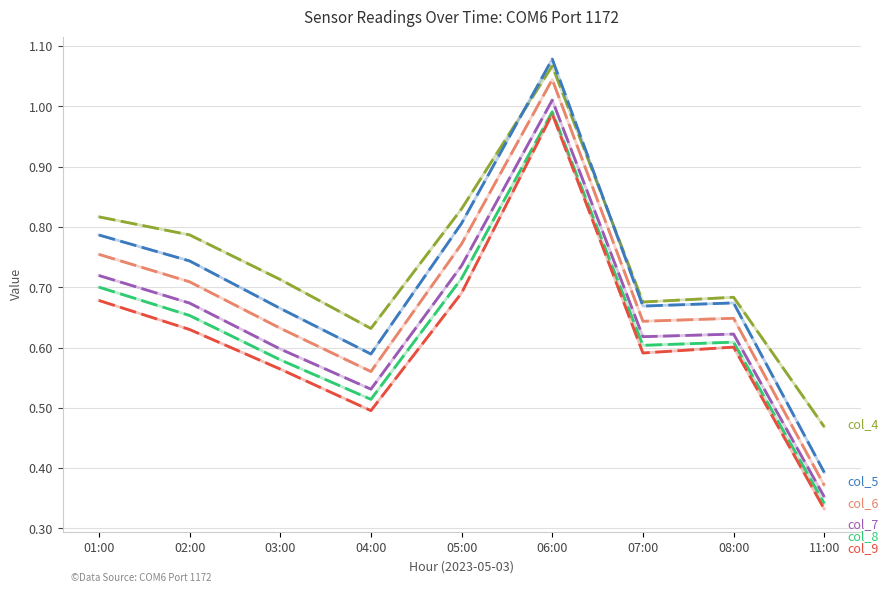

Which label corresponds to the largest value in the chart?

06:00